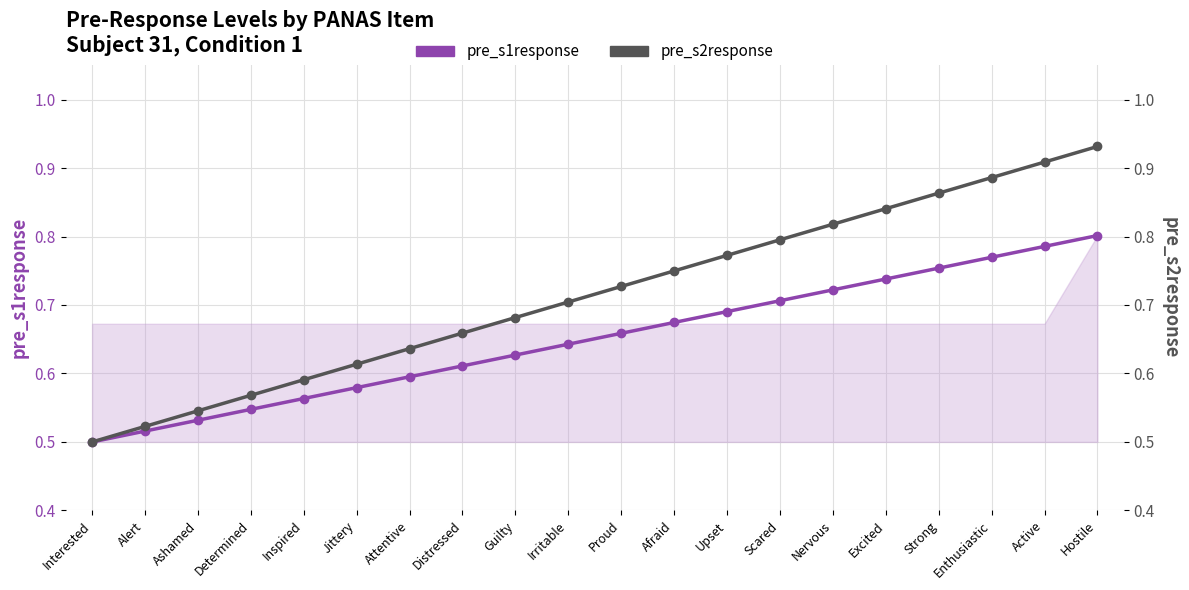

What are all the series names shown in the legend?

pre_s1response, pre_s2response